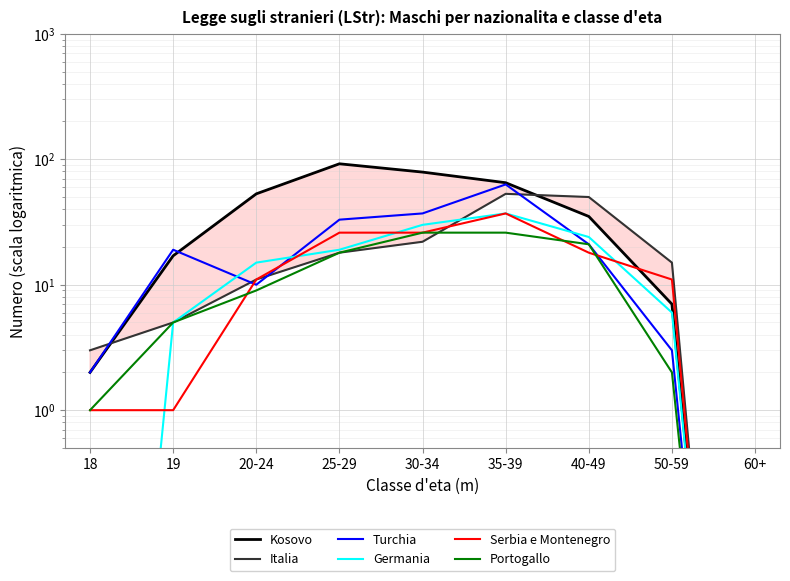

List the labels in order of Portogallo value, largest first.

30-34, 35-39, 40-49, 25-29, 20-24, 19, 50-59, 18, 60+